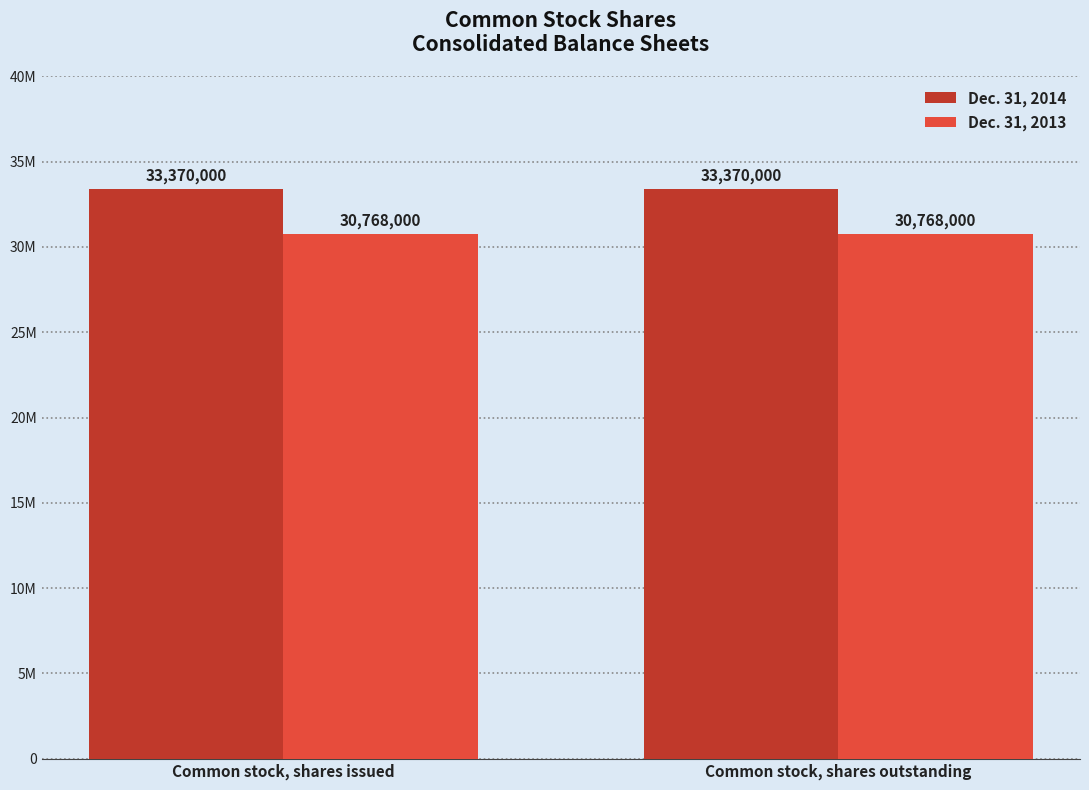

What are all the series names shown in the legend?

Dec. 31, 2014, Dec. 31, 2013